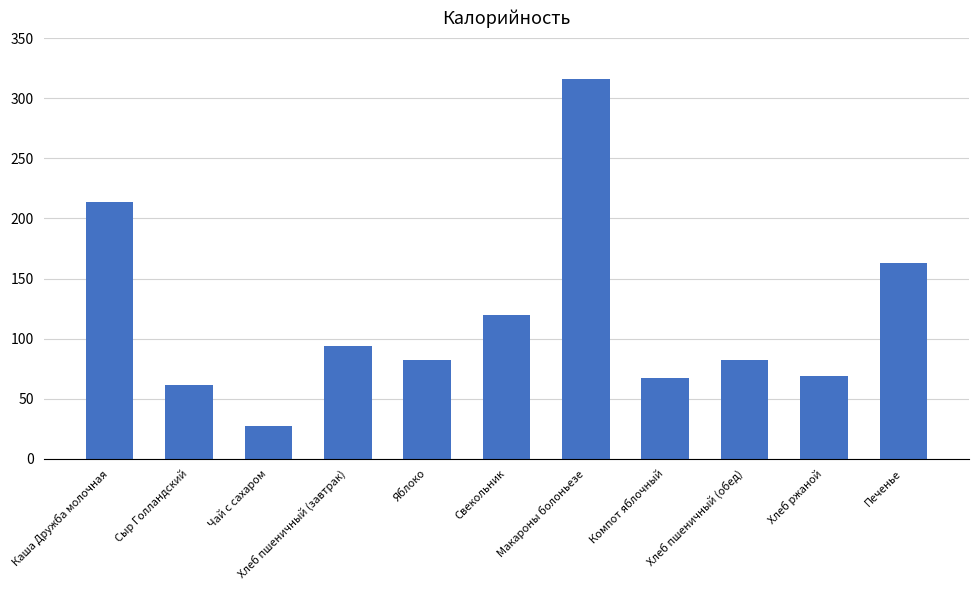

What position from the left is Хлеб пшеничный (обед)?

9